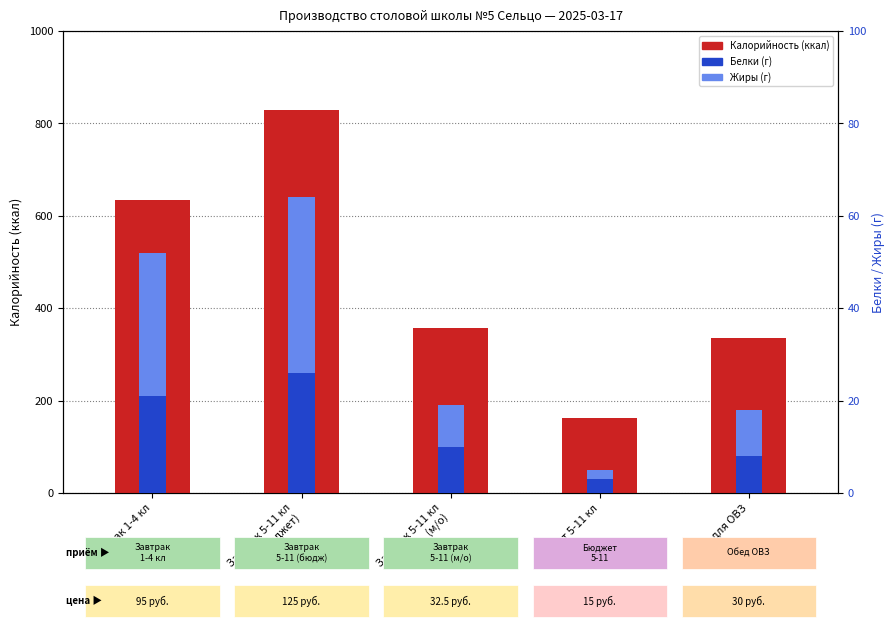

What is the maximum value for Калорийность?

830